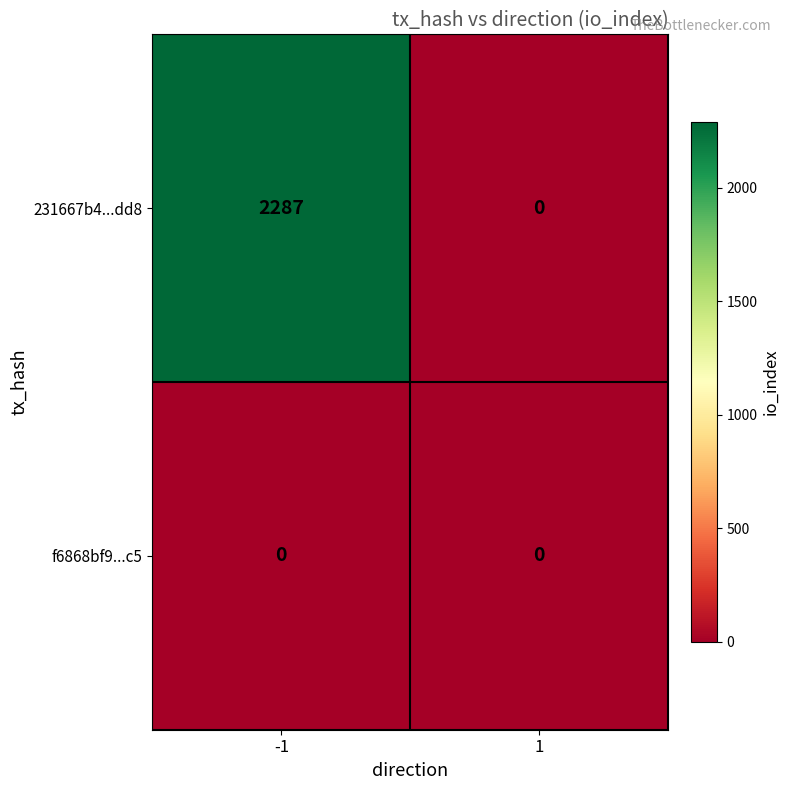

Reading left to right, transcribe all the data shown in this chart.

231667b4...dd8: -1=2287	1=0
f6868bf9...c5: -1=0	1=0